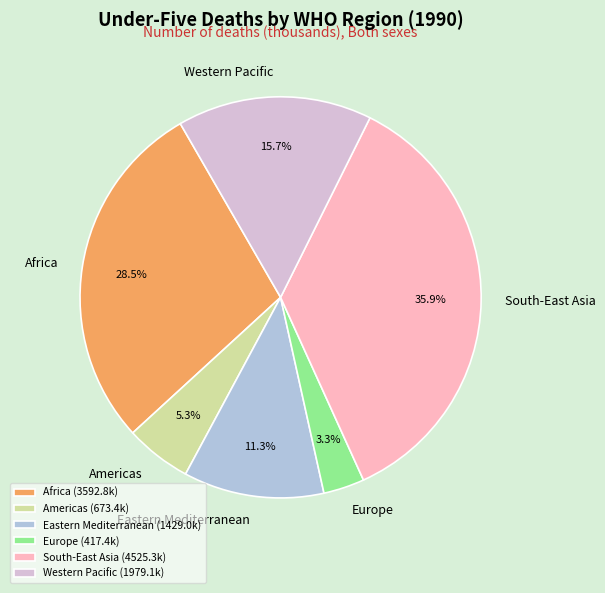

Combined, what portion of the pie is Europe and Eastern Mediterranean?

14.6%